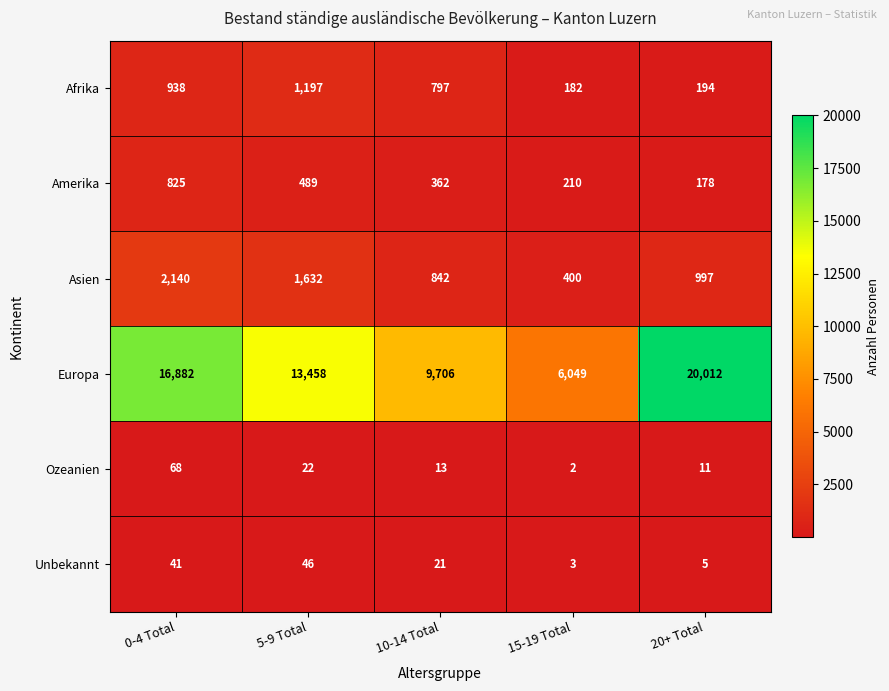

The value of Afrika at 20+ Total is 289. True or false?

False